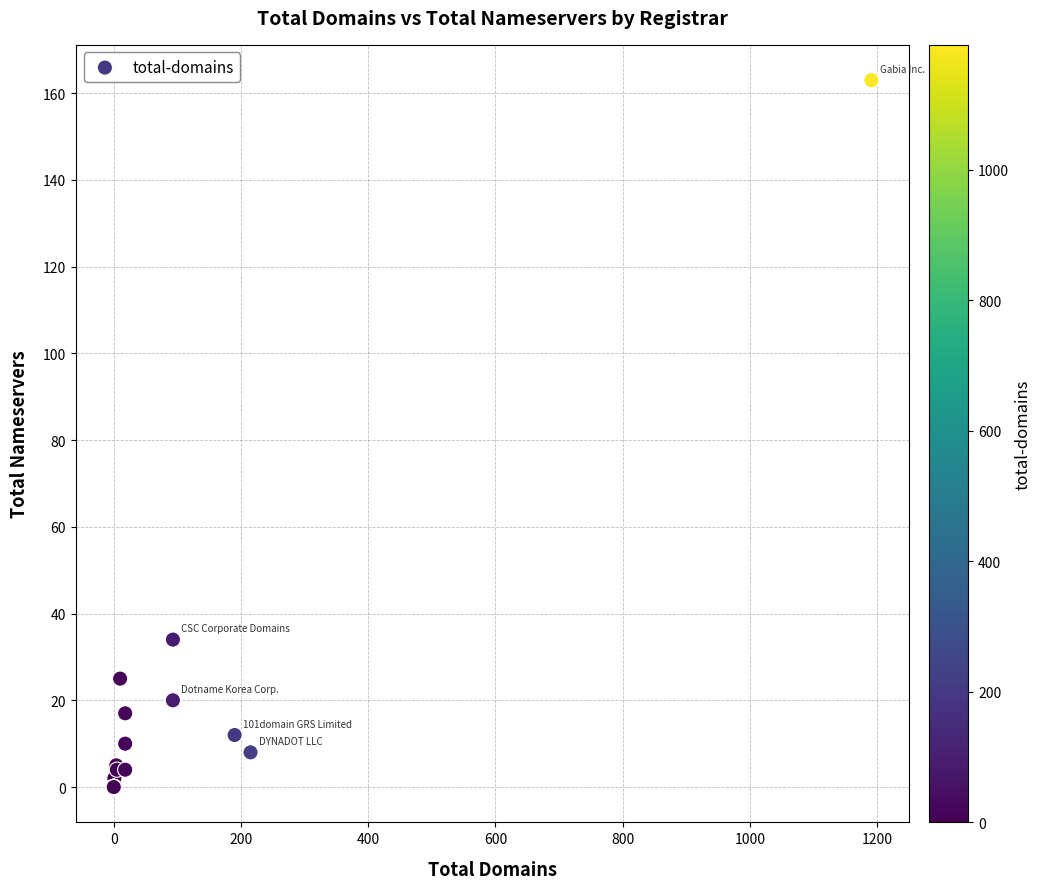

What Y value in the scatter plot is closest to 81?

34